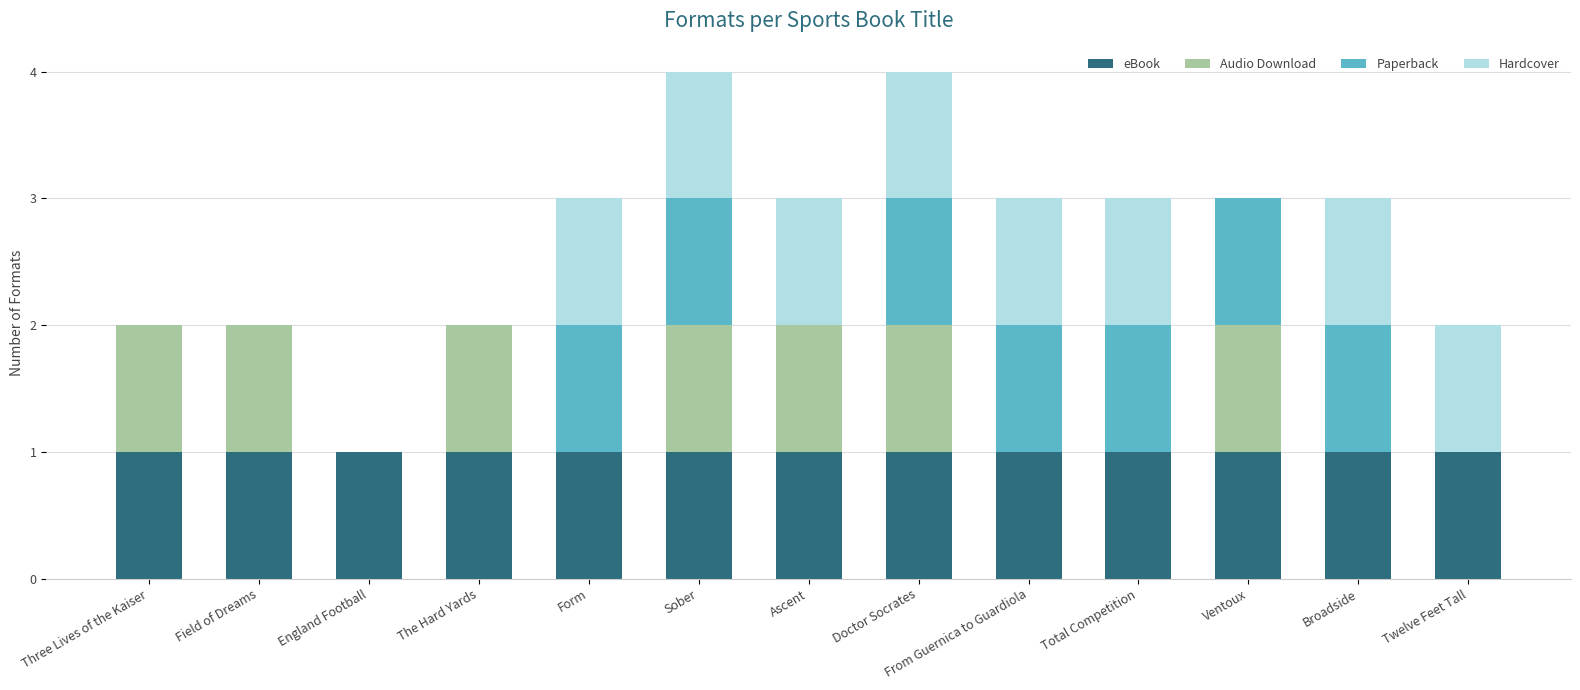

What are all the series names shown in the legend?

eBook, Audio Download, Paperback, Hardcover